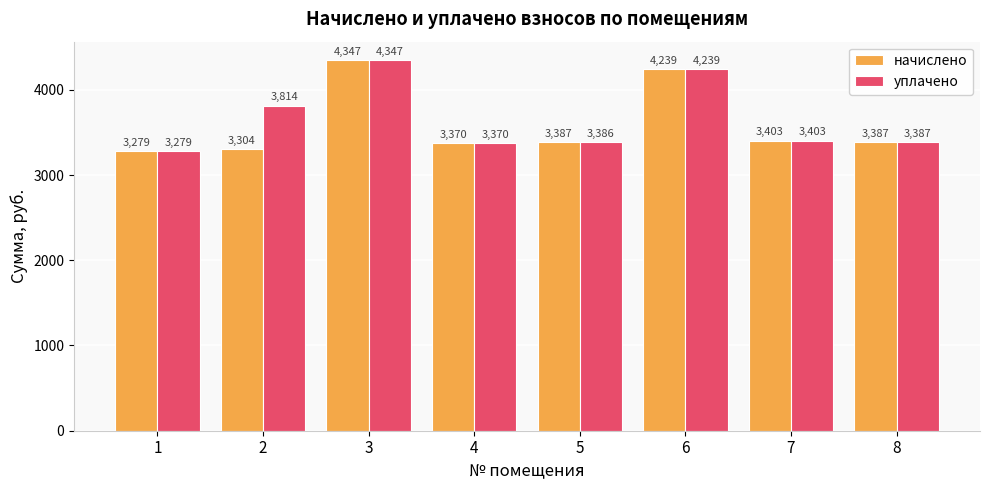

How many series are shown in this chart?

2